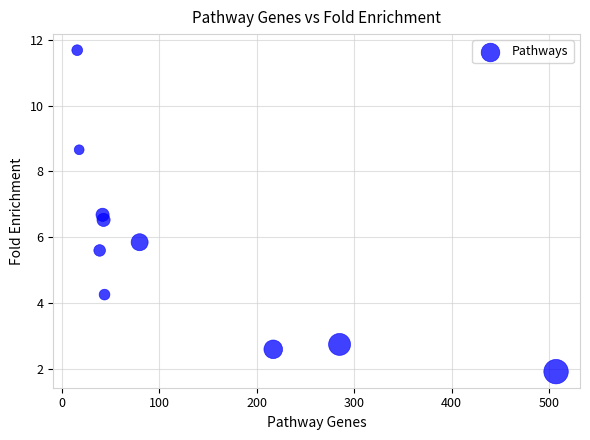

What is the average Y value?

5.6